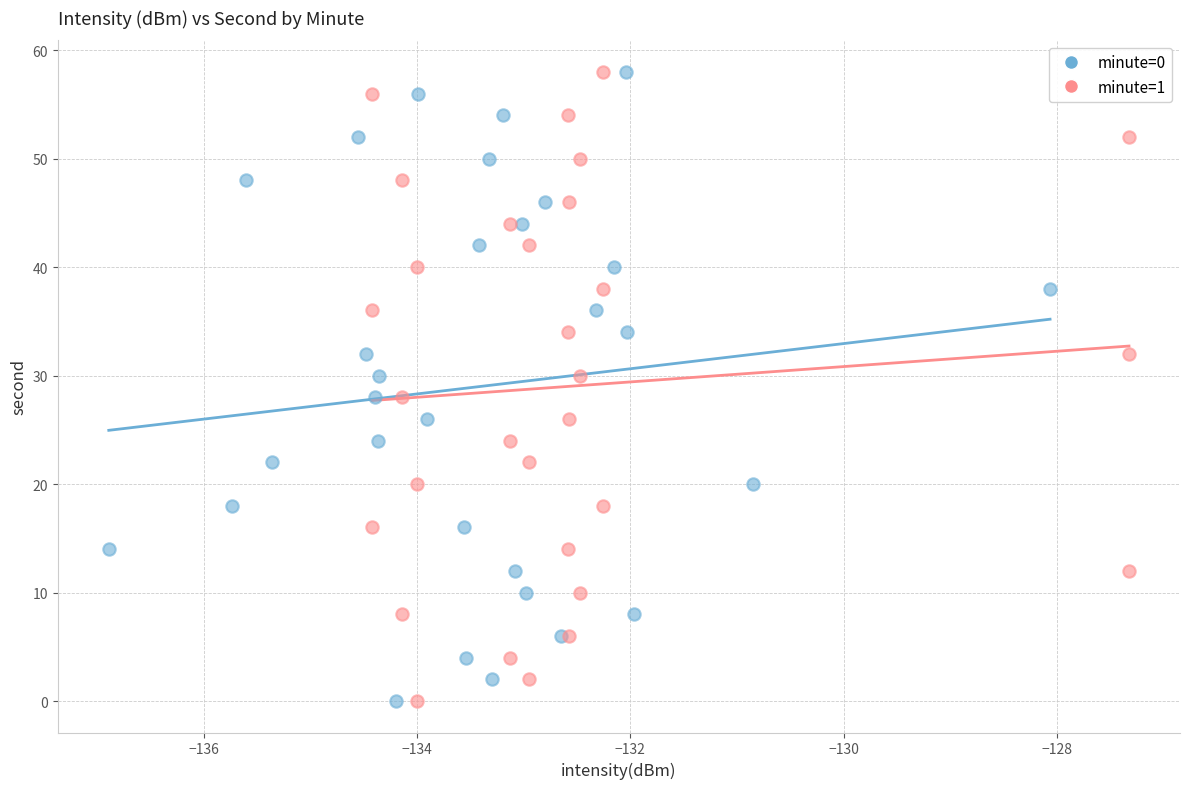

What are all the series names shown in the legend?

minute=0, minute=1